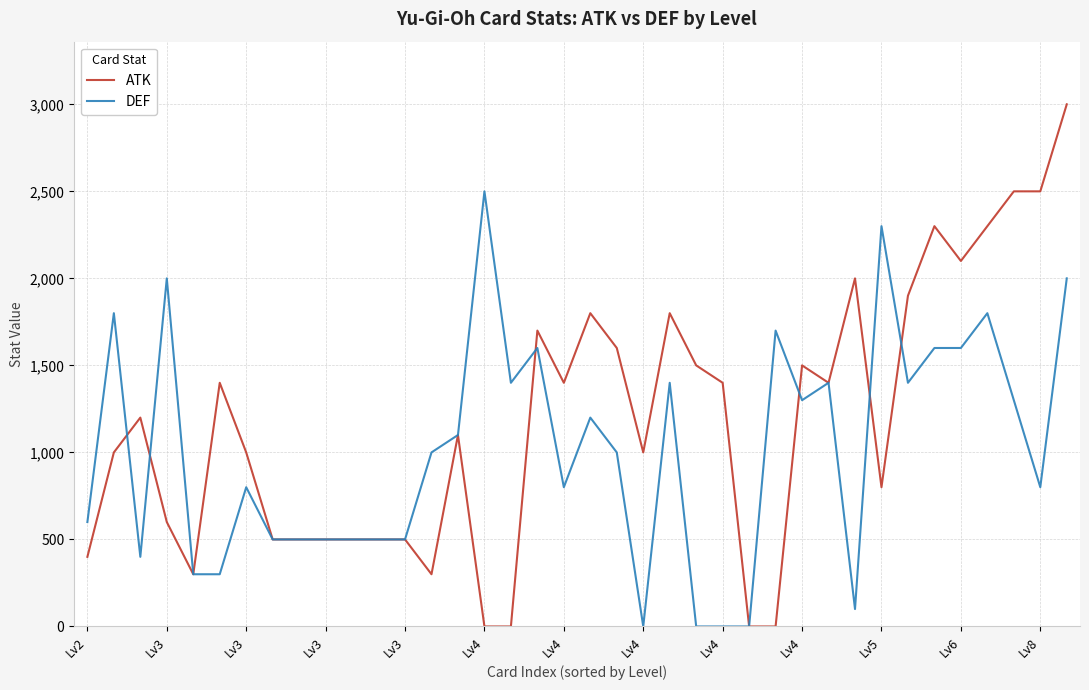

What is the difference between the maximum and second lowest values in the DEF series?

2500